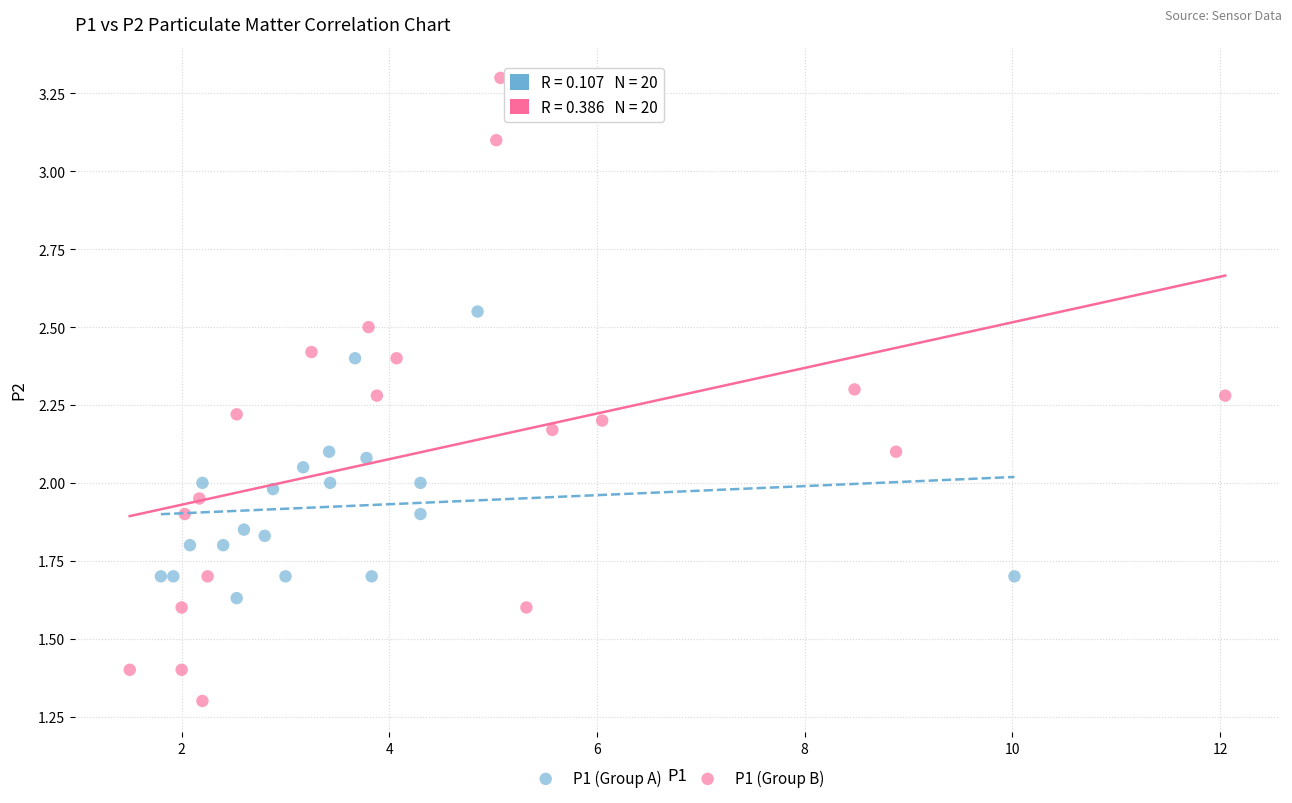

Which series has the widest spread of Y values?

P1 (Group B)